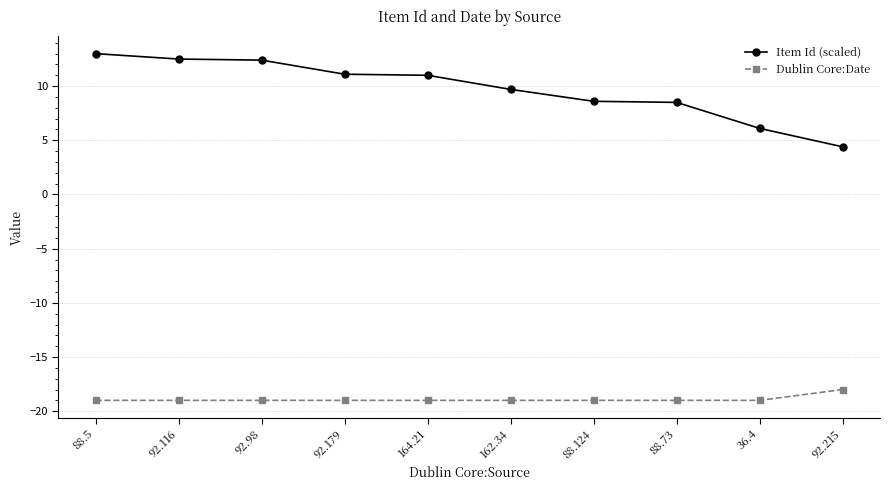

Is the value of Dublin Core:Date at 88.73 greater than the value of Item Id (scaled) at 92.116?

No